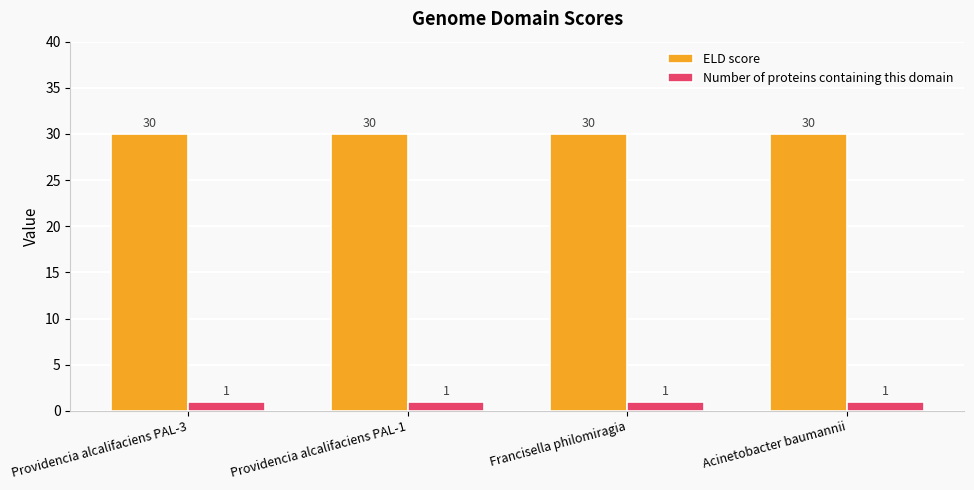

At Providencia alcalifaciens PAL-3, list the series in order from smallest to largest.

Number of proteins containing this domain, ELD score